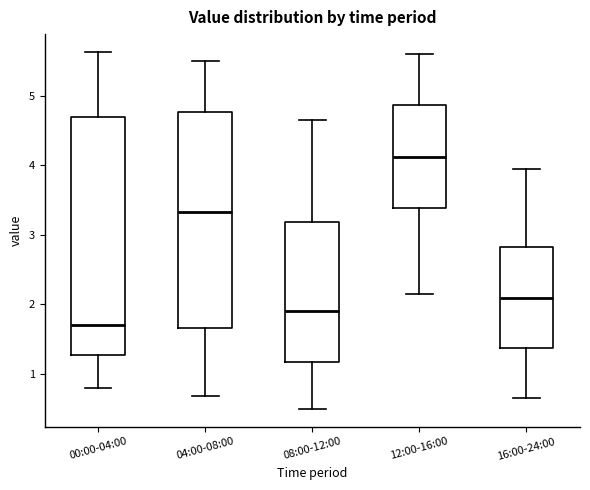

Which box has the lowest median line?

00:00-04:00